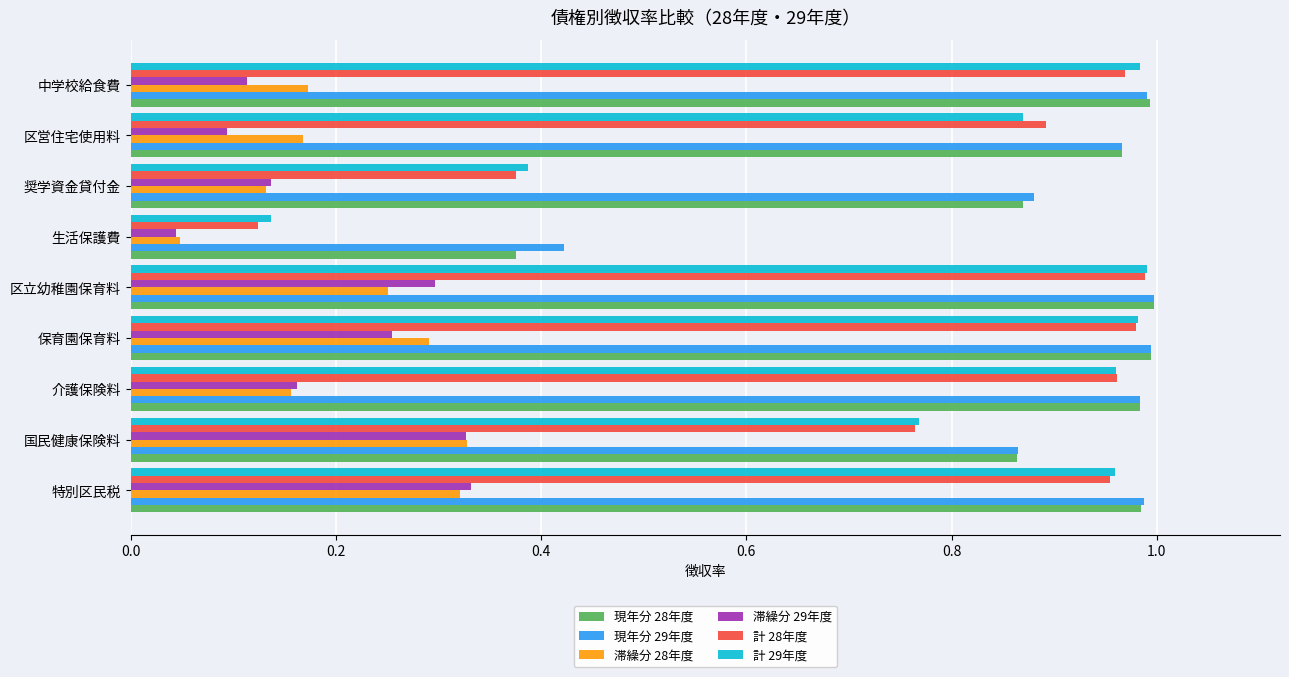

At which label is 計 28年度 closest to 0?

生活保護費